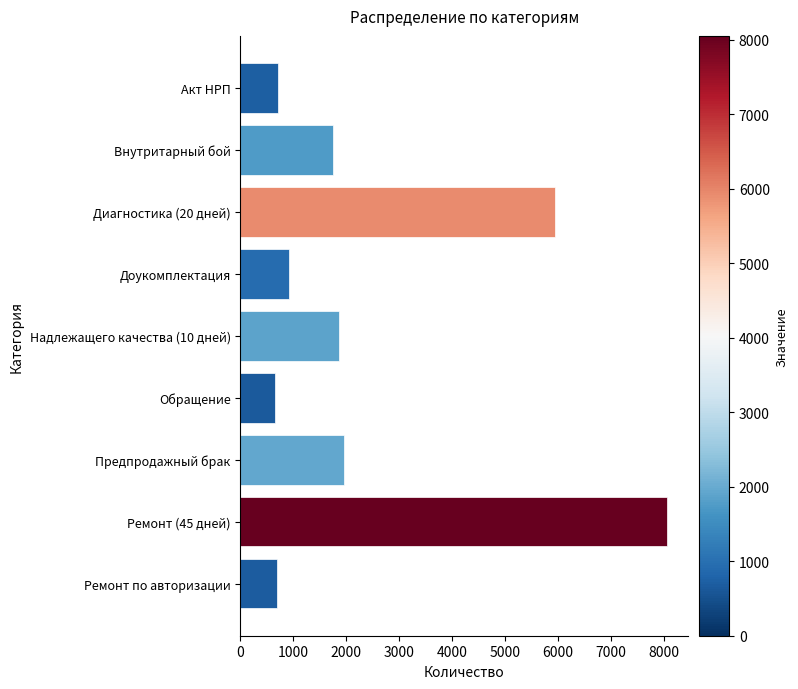

Are the bars grouped side by side (vs. stacked)?

No